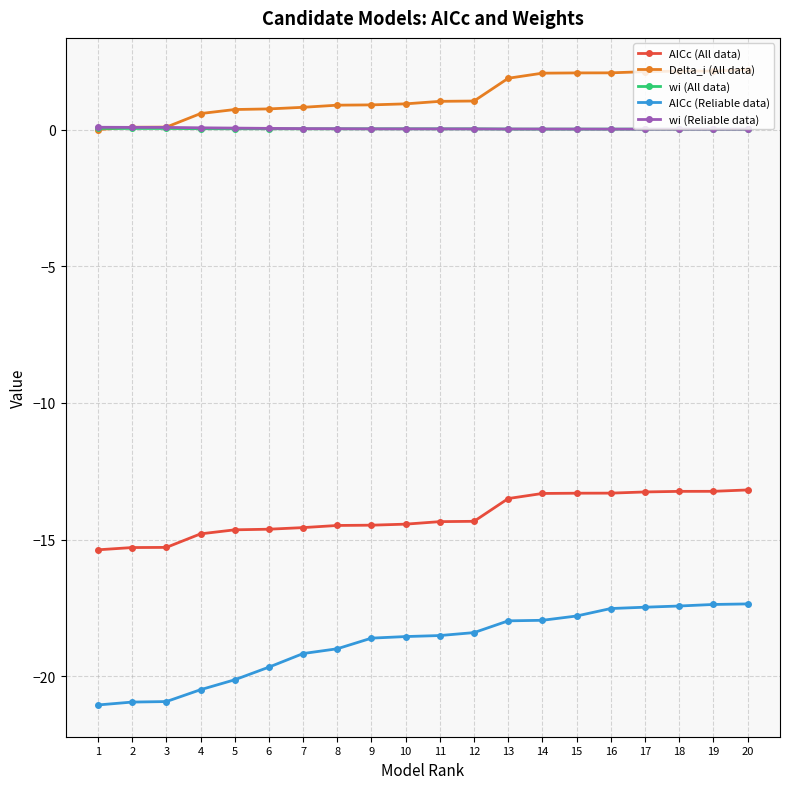

What is the spread (max minus min) of values at 8?

19.9